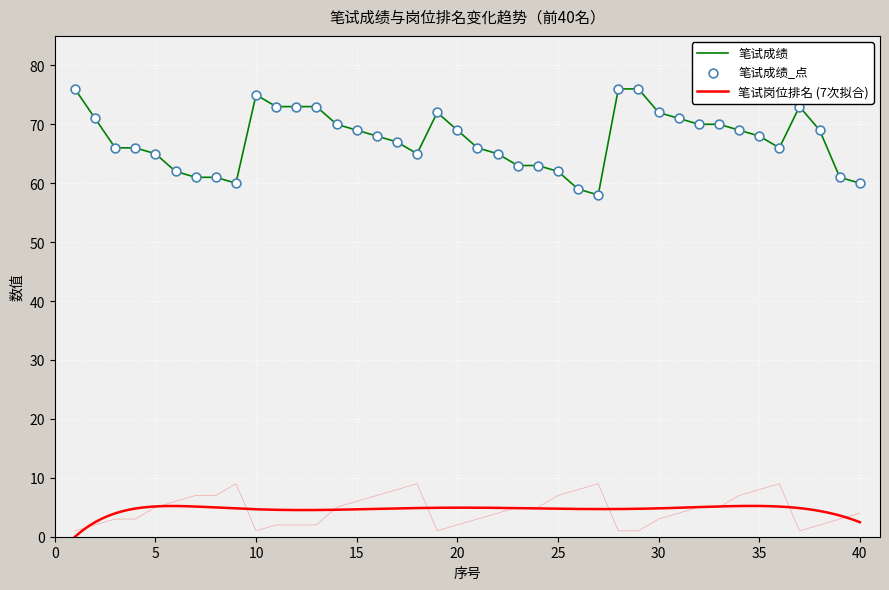

Is the value of 笔试成绩 at 1 greater than the value of 笔试岗位排名 at 11?

Yes